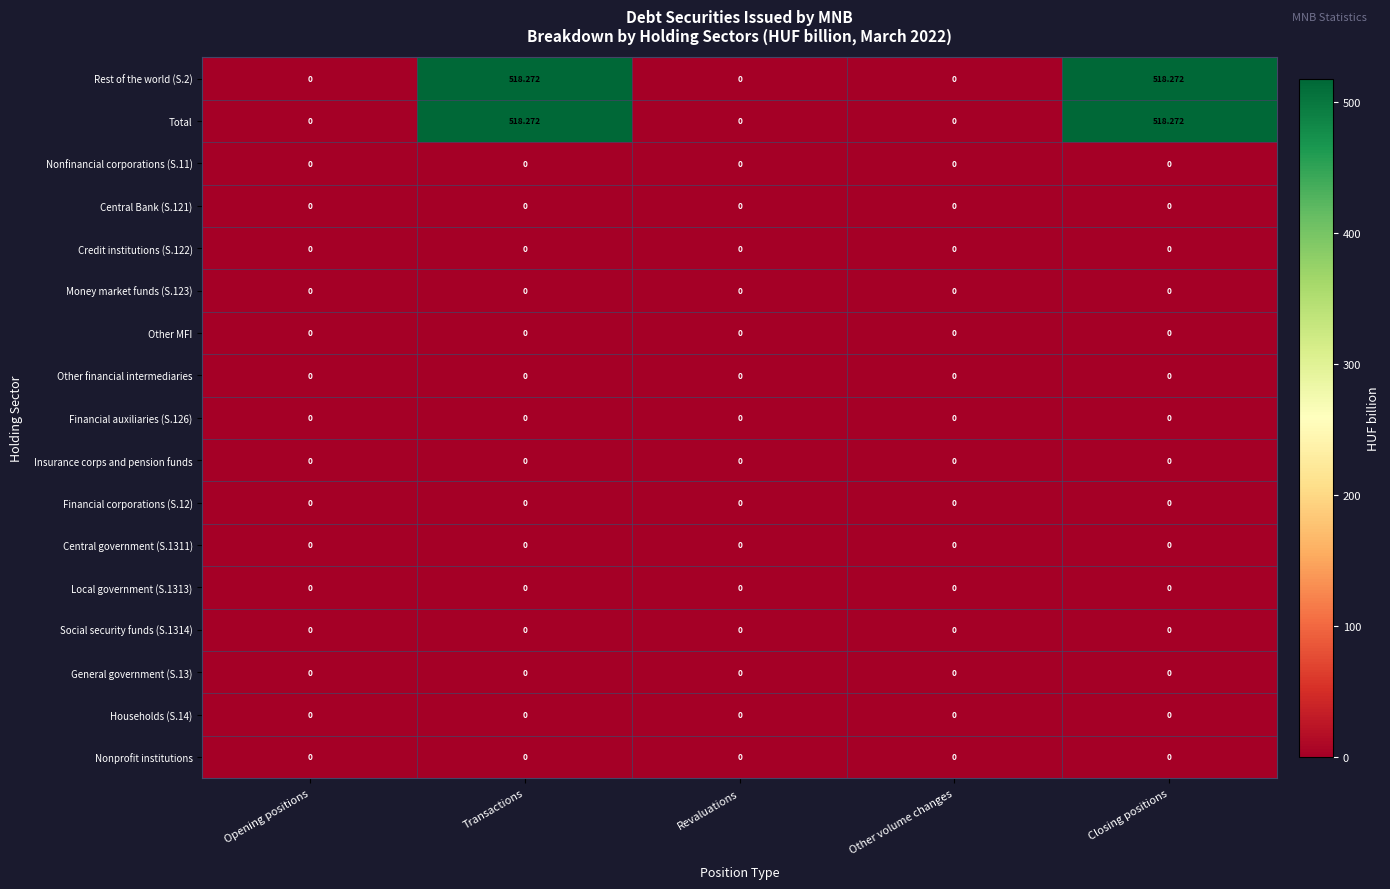

Count the number of data series in this chart.

17